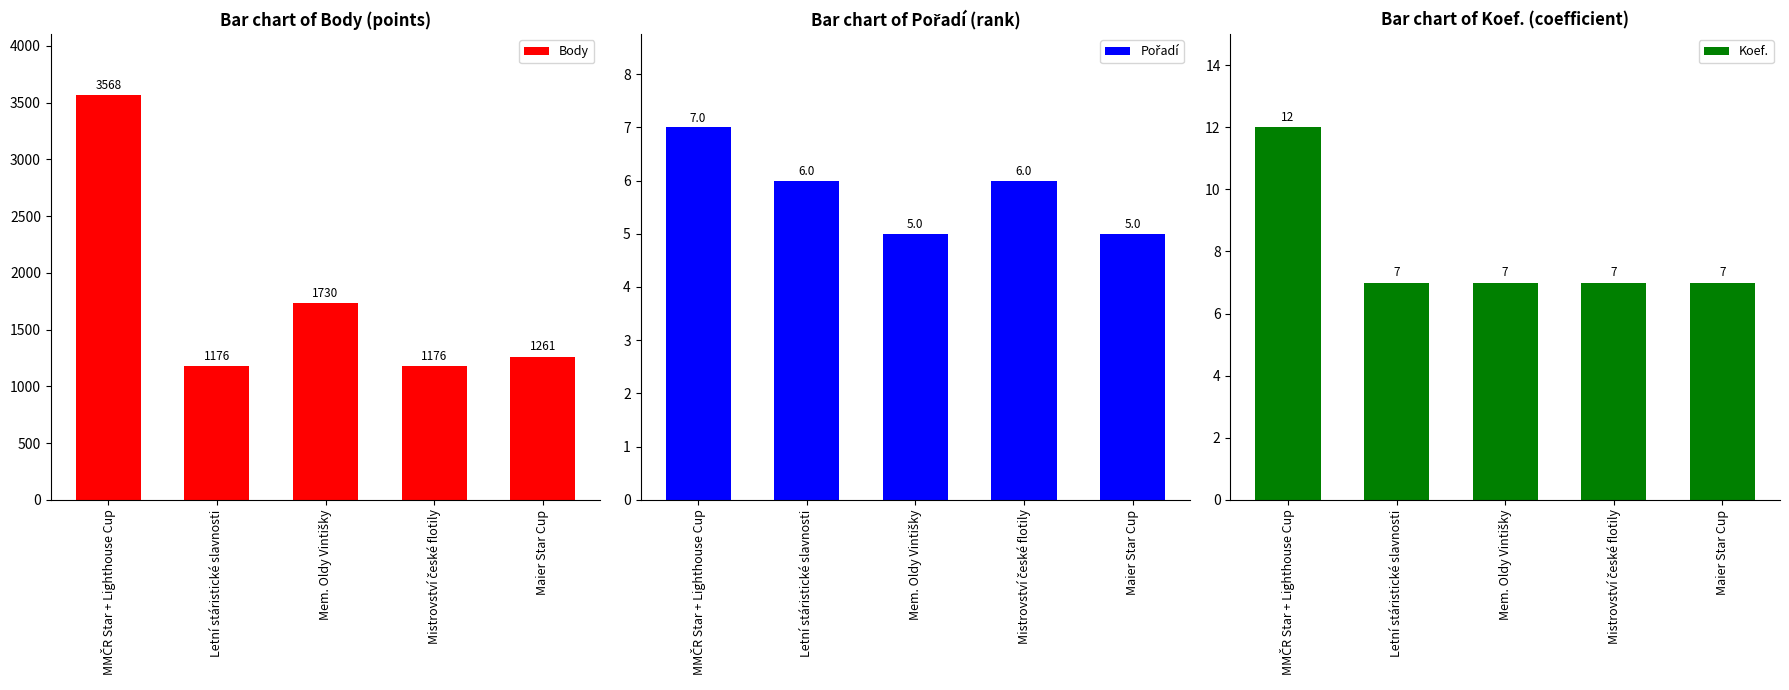

What is the lowest value of the Koef. series?

7